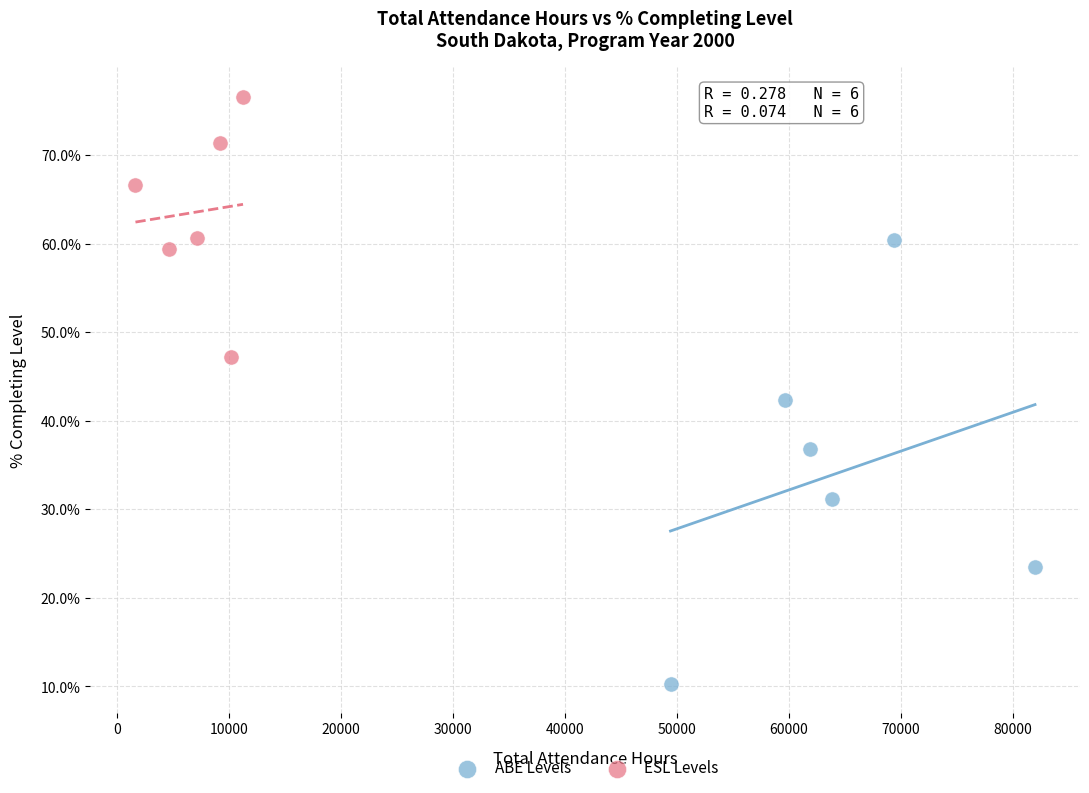

Which series has the widest spread of Y values?

ABE Levels